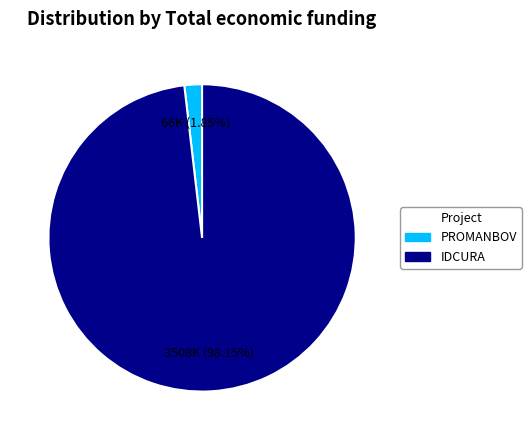

What is the smallest slice in the pie chart?

PROMANBOV